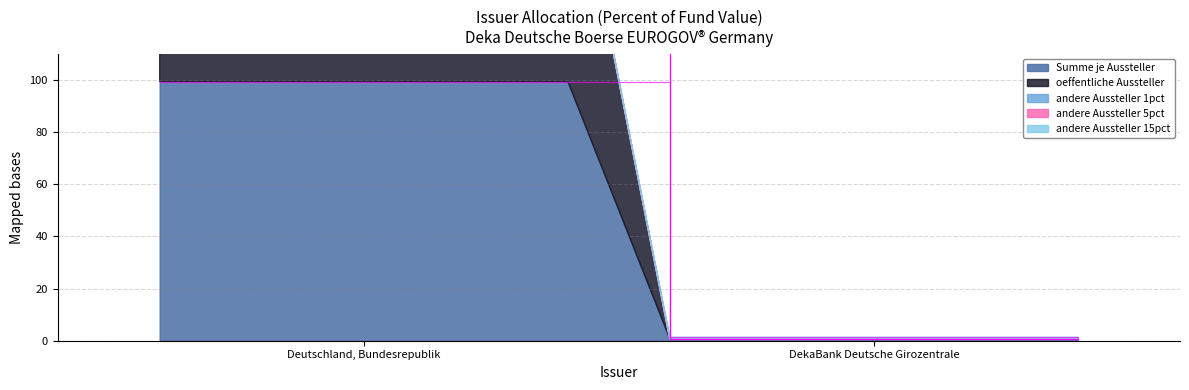

At which label does oeffentliche Aussteller first exceed 99?

Deutschland, Bundesrepublik